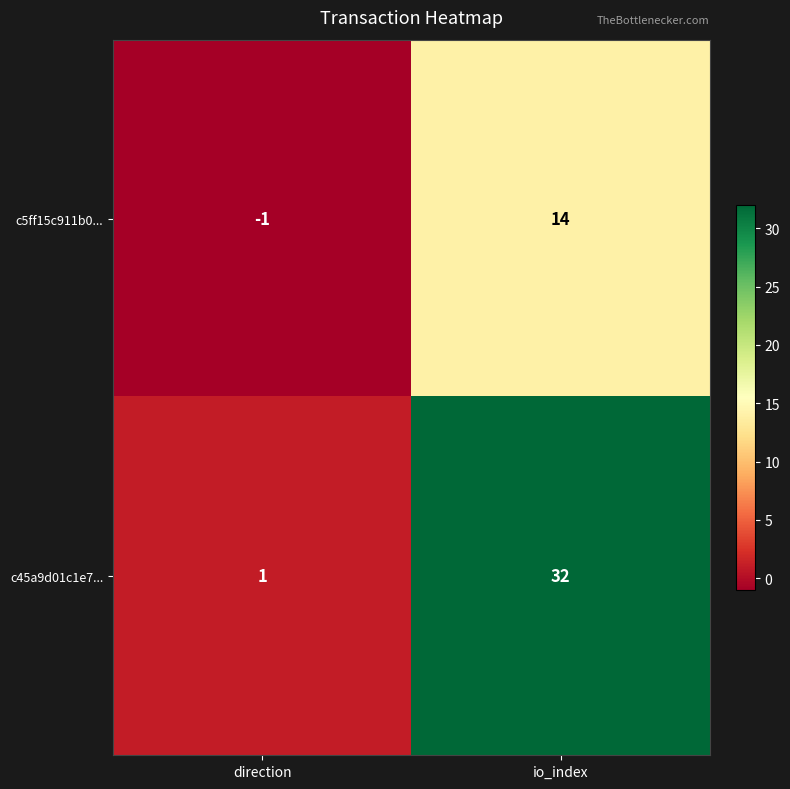

What is the sum of all c5ff15c911b0... values?

13